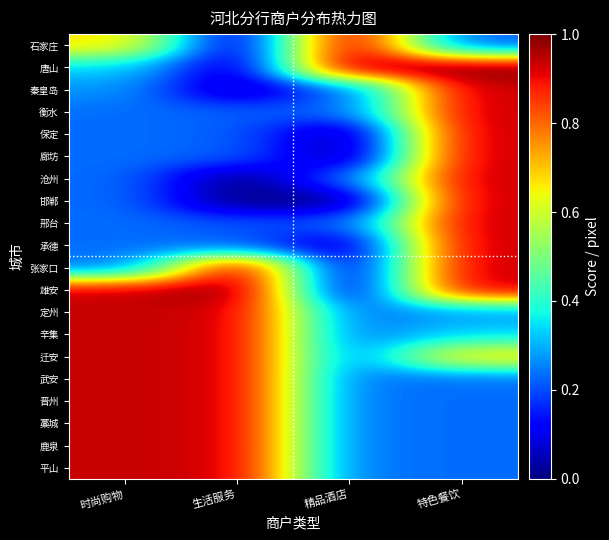

Rank the series at 特色餐饮 from highest to lowest value.

唐山, 秦皇岛, 衡水, 保定, 廊坊, 沧州, 邯郸, 邢台, 承德, 张家口, 雄安, 迁安, 辛集, 定州, 武安, 晋州, 藁城, 鹿泉, 平山, 石家庄